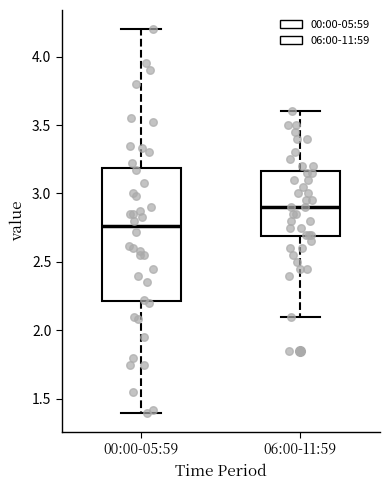

Where is the upper edge of the box for 06:00-11:59 on the y-axis? The values are not printed on the chart, so give them approximately, as read against the axis.

3.15